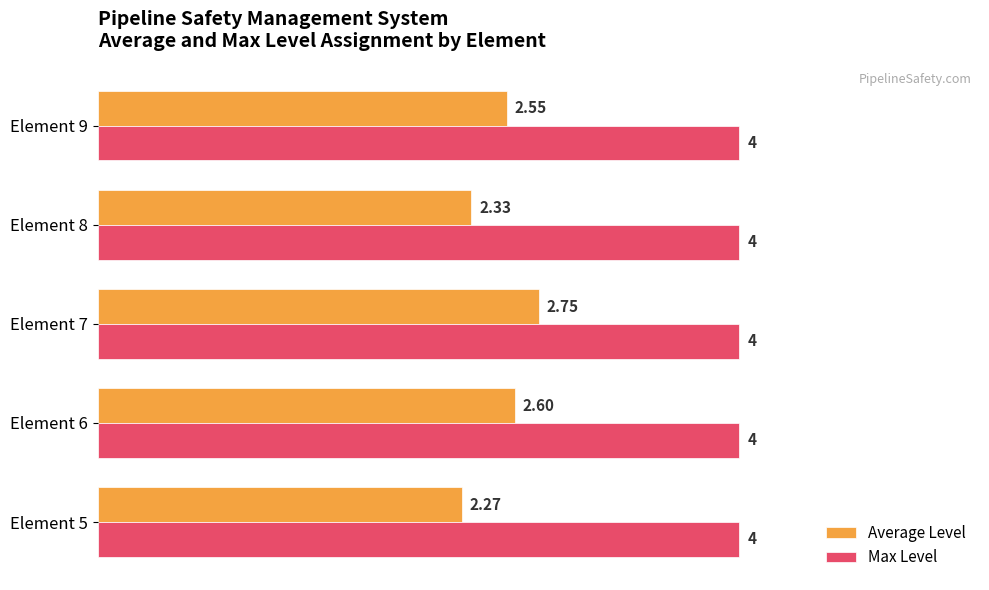

At how many categories does at least one series exceed 2?

5